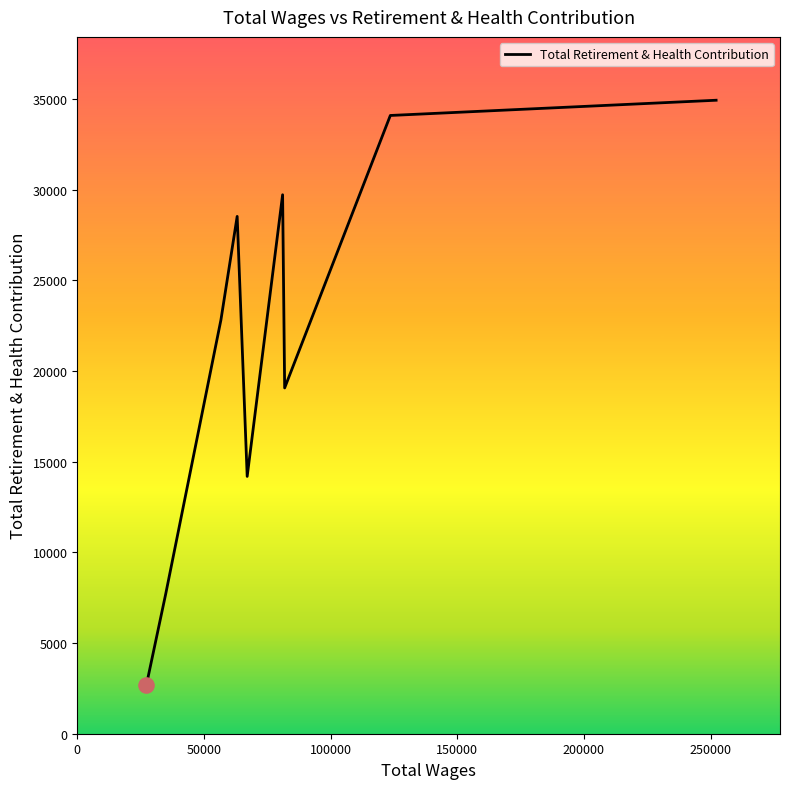

What is the difference between the maximum and minimum values?

32256